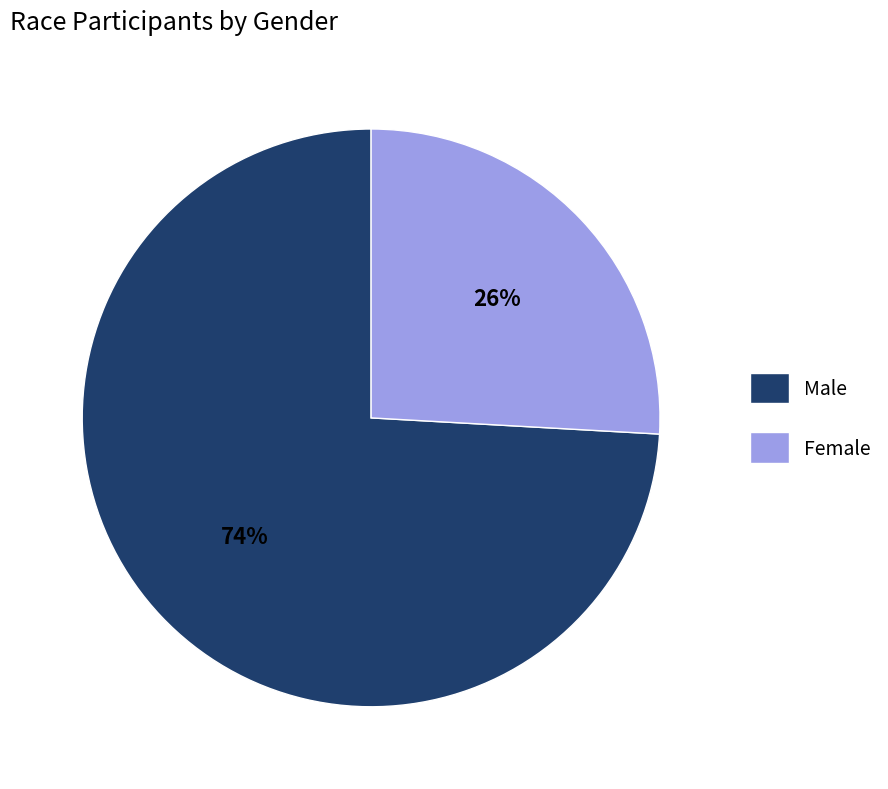

To the nearest percent, what portion does Female represent?

26%